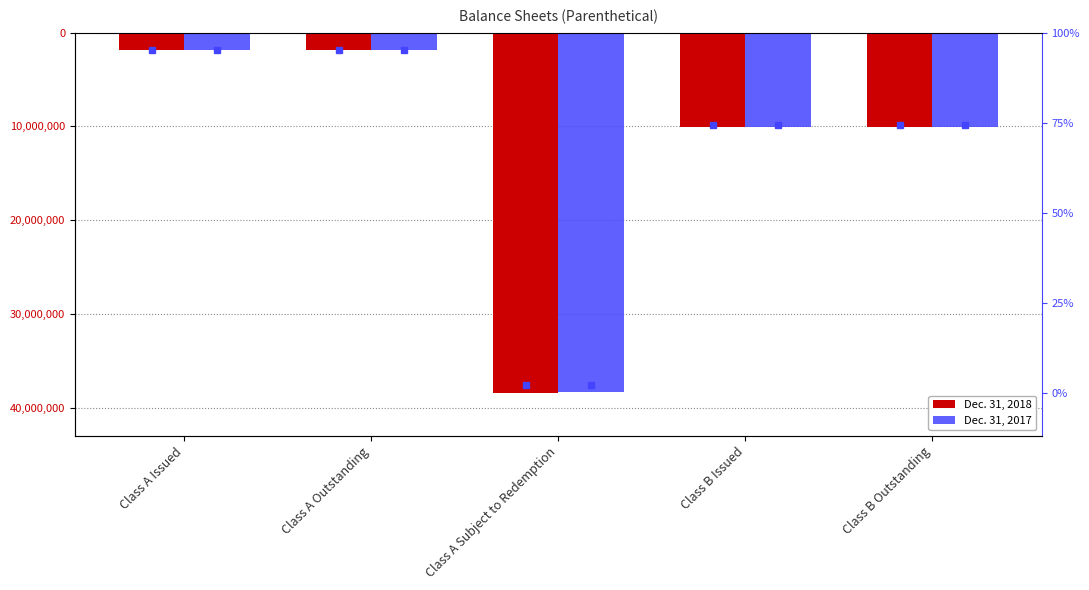

Between Class A Issued and Class A Outstanding, which is larger?

Class A Issued